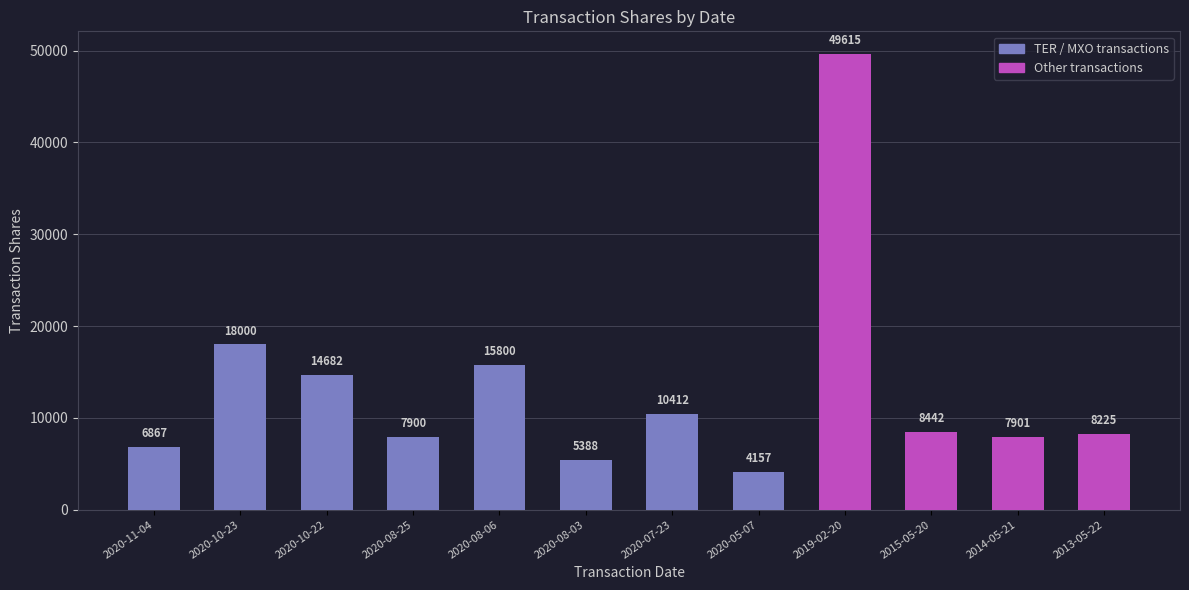

What position from the right is 2019-02-20?

4